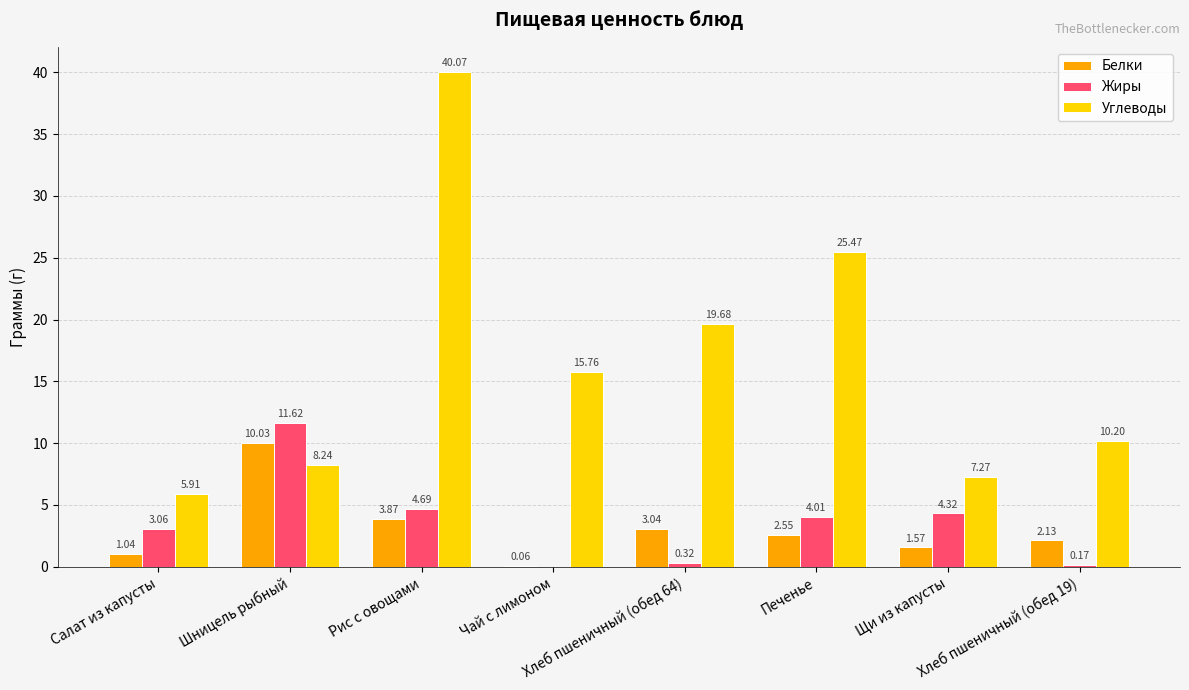

How many data points in Углеводы are above 15?

4